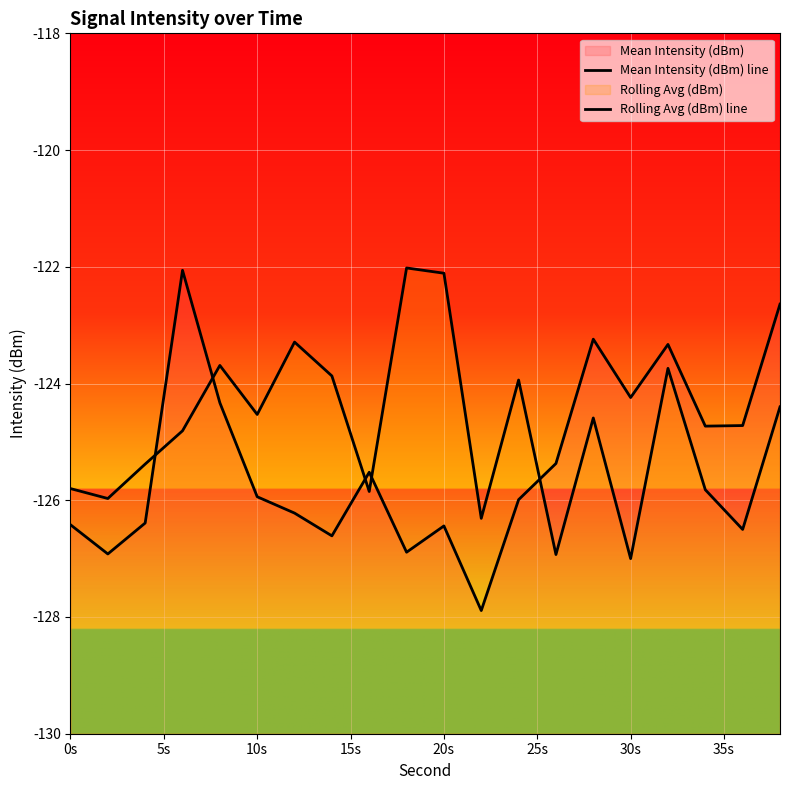

Reading right to left, list all the values displayed in this chart.

Mean Intensity (dBm) line: -122.6	-124.7	-124.7	-123.3	-124.2	-123.2	-125.4	-126.0	-127.9	-126.4	-126.9	-125.5	-126.6	-126.2	-125.9	-124.3	-122.1	-126.4	-126.9	-126.4
Rolling Avg (dBm) line: -124.4	-126.5	-125.8	-123.7	-127.0	-124.6	-126.9	-123.9	-126.3	-122.1	-122.0	-125.8	-123.9	-123.3	-124.5	-123.7	-124.8	-125.4	-126.0	-125.8